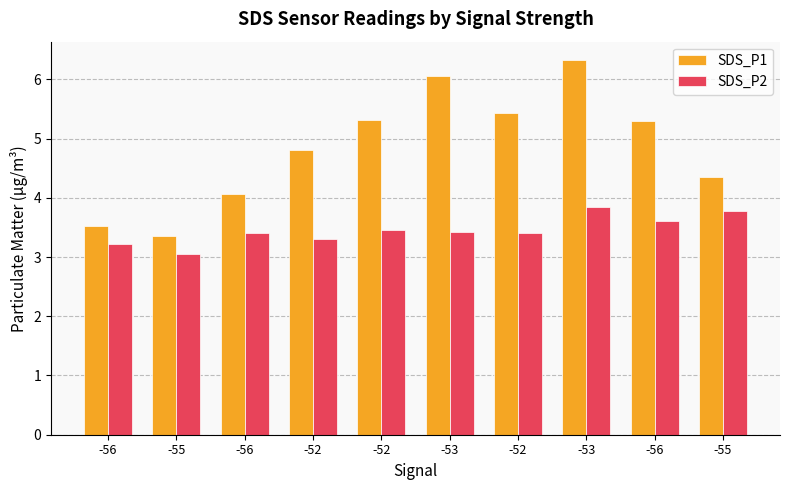

How many data points in SDS_P1 are less than 5?

5